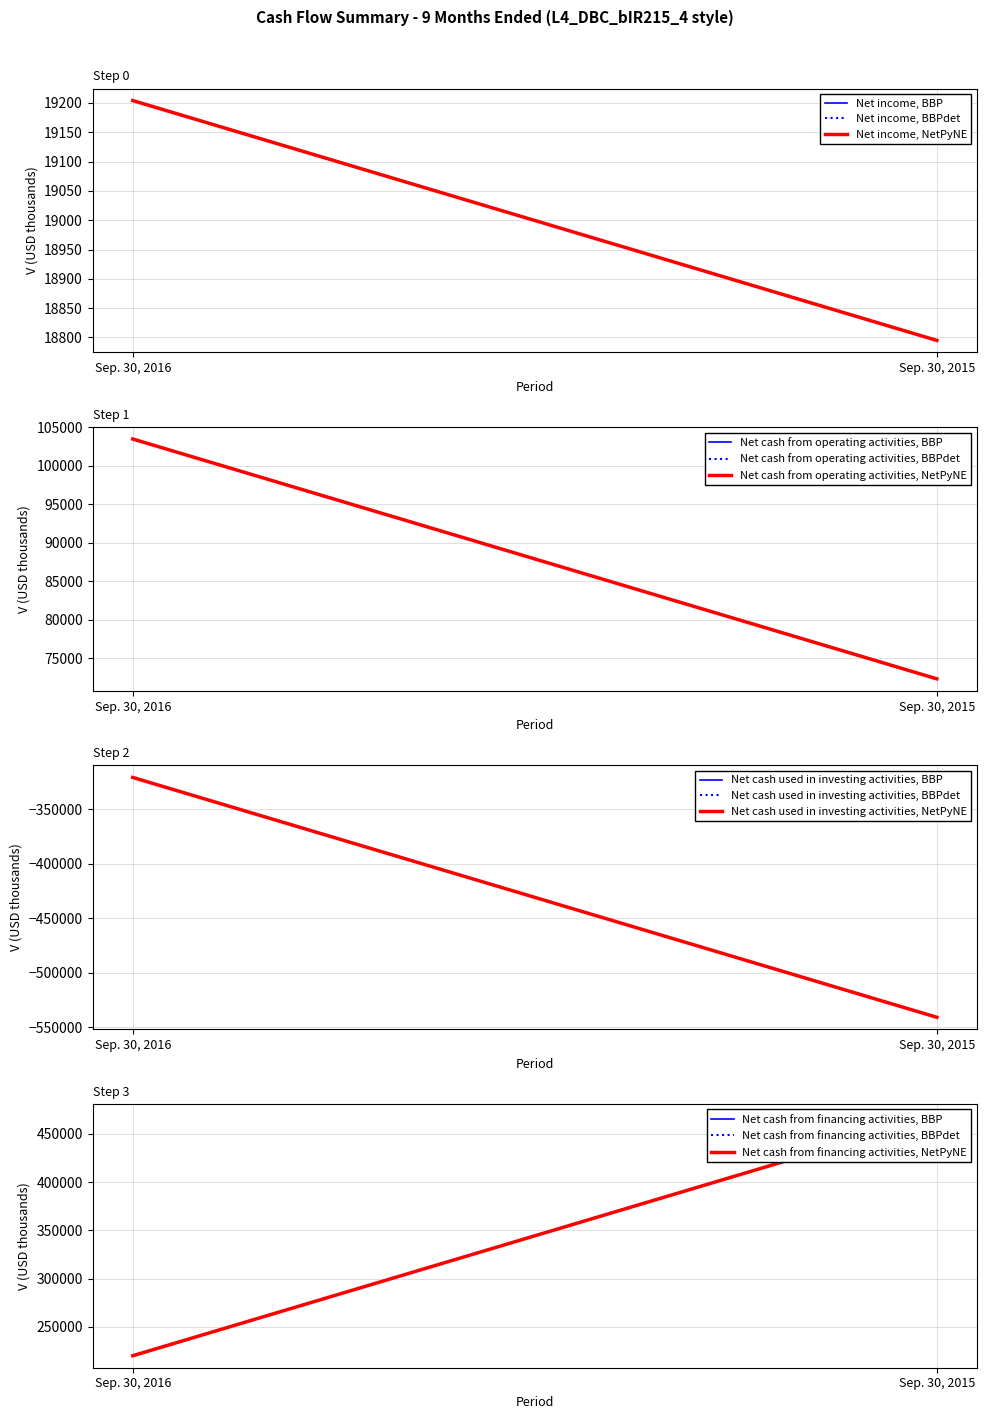

Is it true that Net cash from financing activities equals 103638 at Sep. 30, 2015?

False